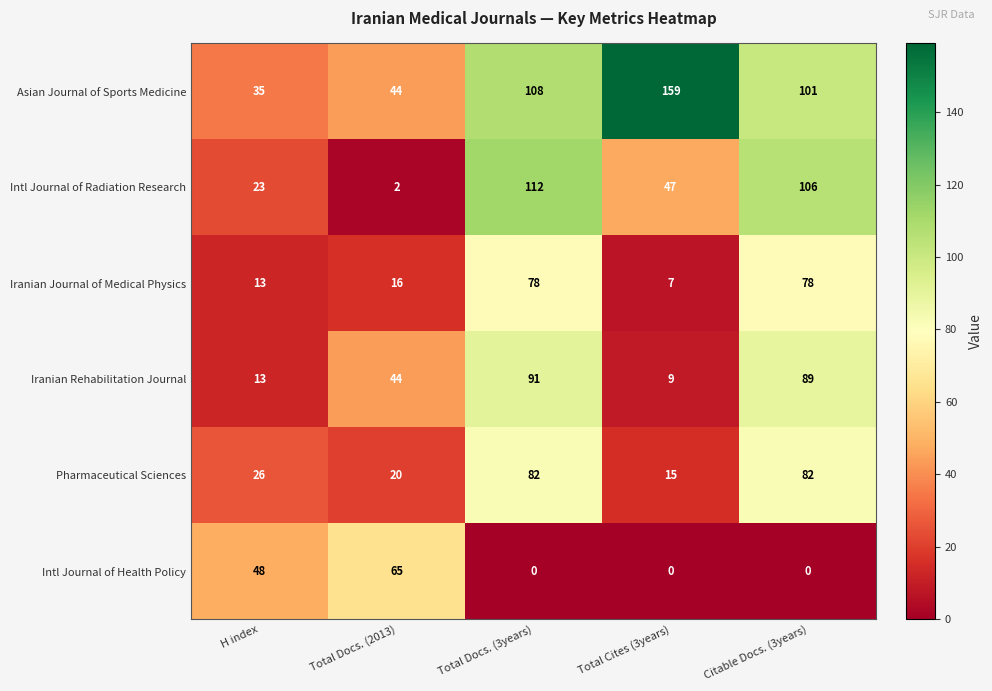

At Total Docs. (3years), list the series in order from largest to smallest.

Intl Journal of Radiation Research, Asian Journal of Sports Medicine, Iranian Rehabilitation Journal, Pharmaceutical Sciences, Iranian Journal of Medical Physics, Intl Journal of Health Policy